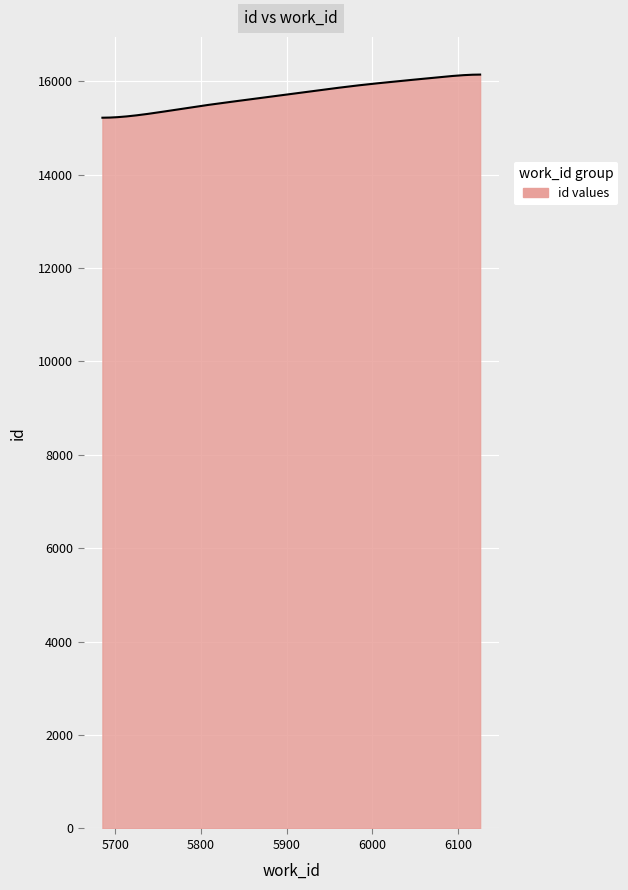

What is the smallest value displayed?

15217.0